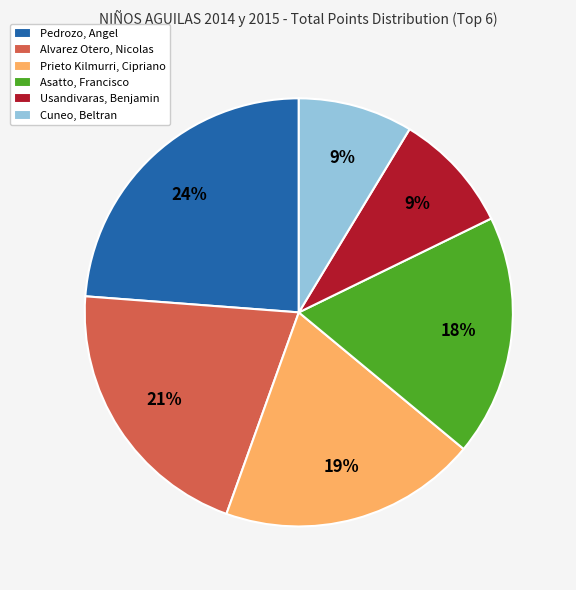

Does Prieto Kilmurri, Cipriano account for over 50% of the chart?

No